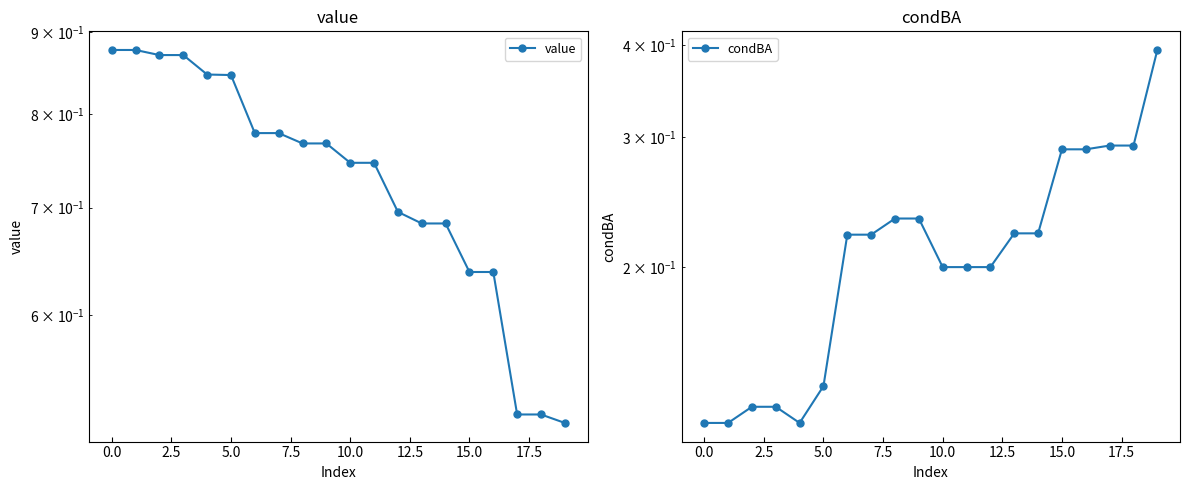

Does the chart display data point markers on the line(s)?

Yes